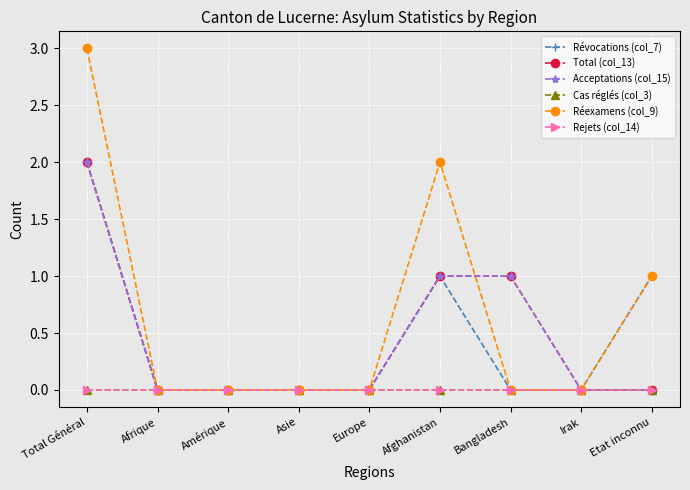

At which label does Acceptations (col_15) reach its peak?

Total Général